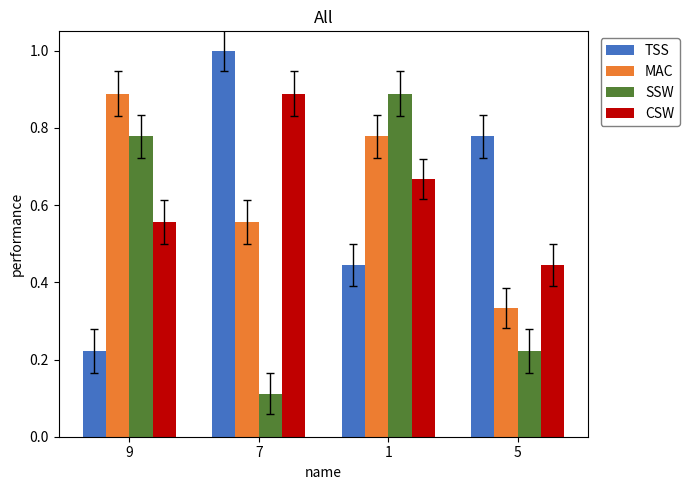

What are all the series names shown in the legend?

TSS, MAC, SSW, CSW